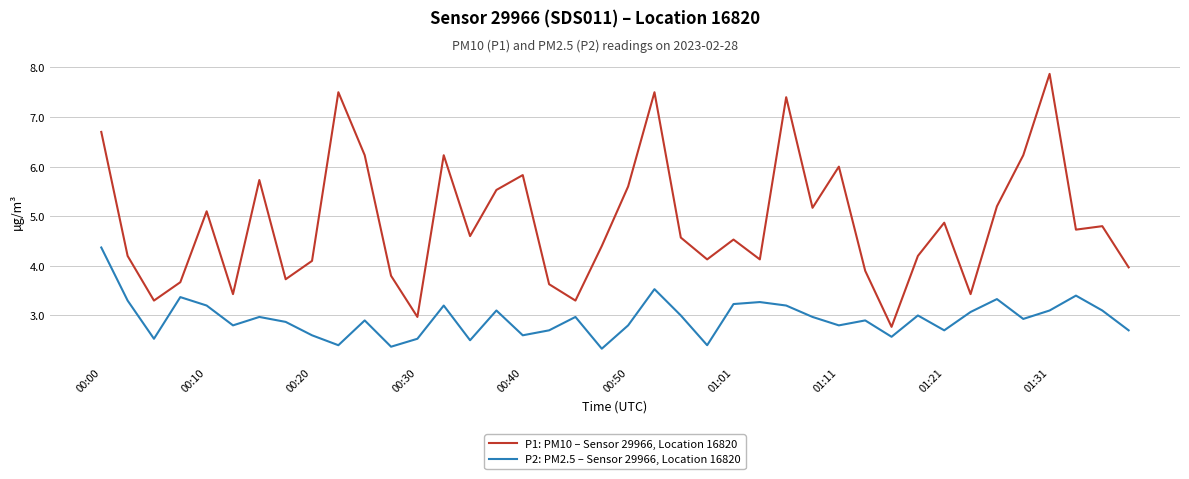

Which series has the largest total across all categories?

P1: PM10 – Sensor 29966, Location 16820